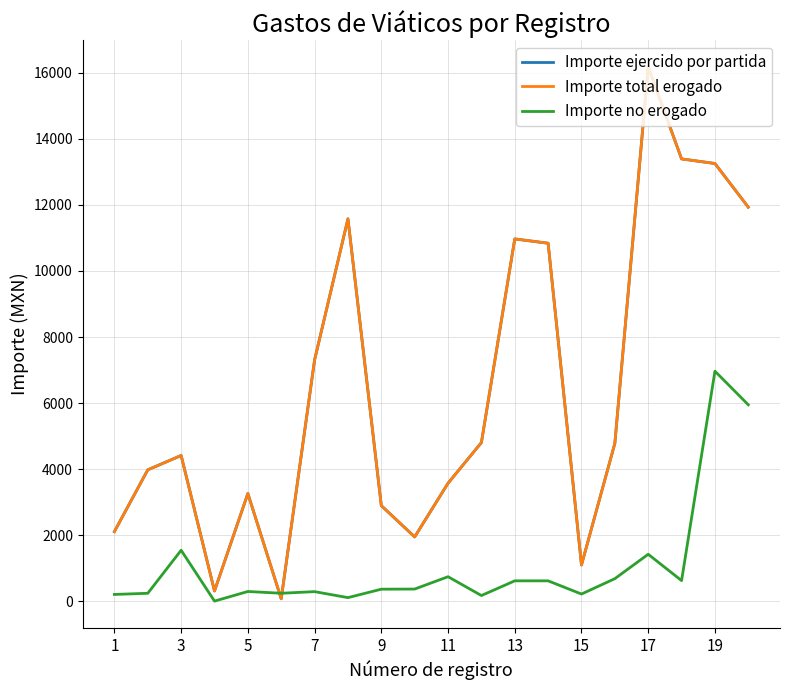

What are all the series names shown in the legend?

Importe ejercido por partida, Importe total erogado, Importe no erogado